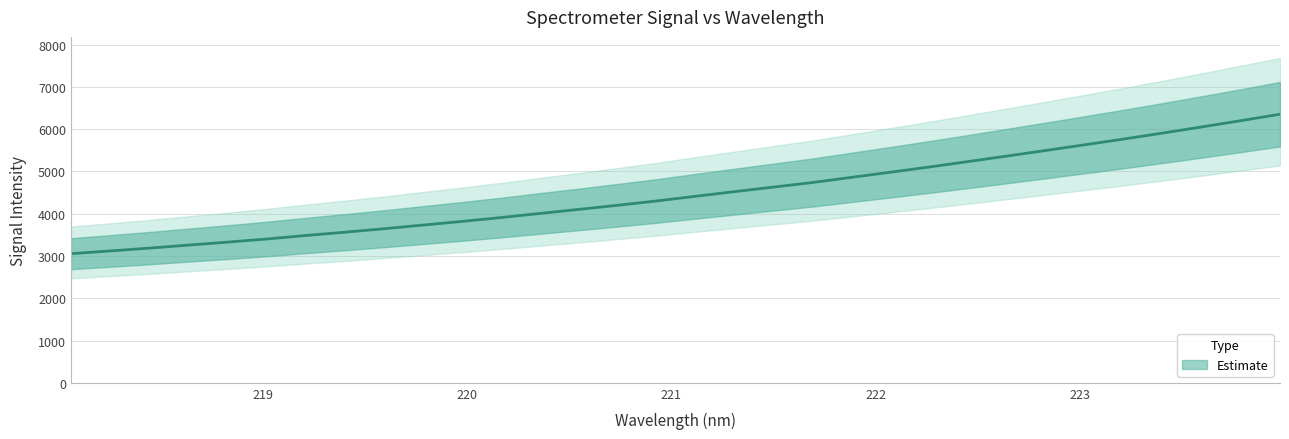

What is the smallest value displayed?

3054.9